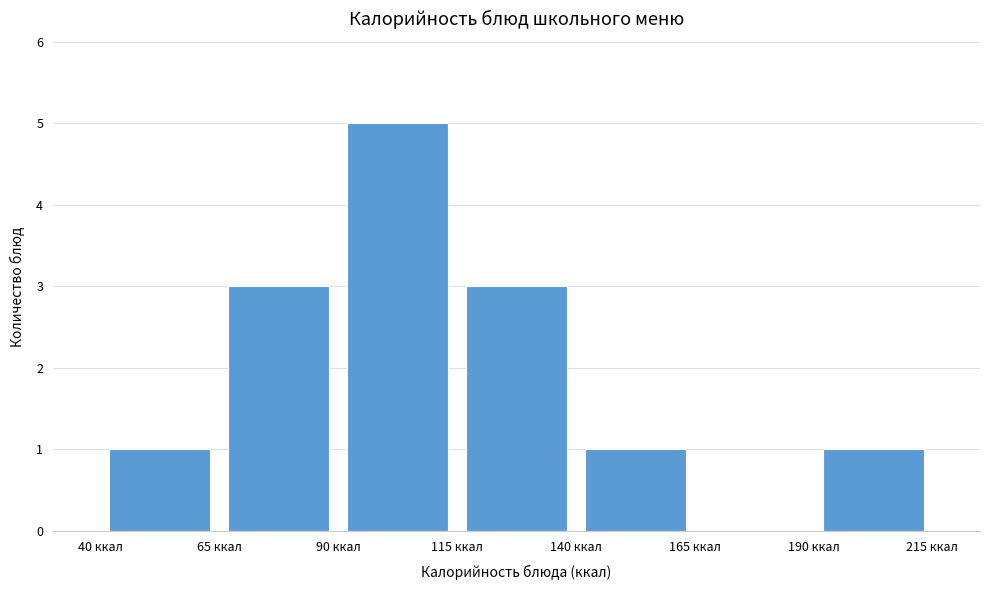

How tall is the bar that spans 65 to 90 on the x-axis? The values are not printed on the chart, so give them approximately, as read against the axis.

3